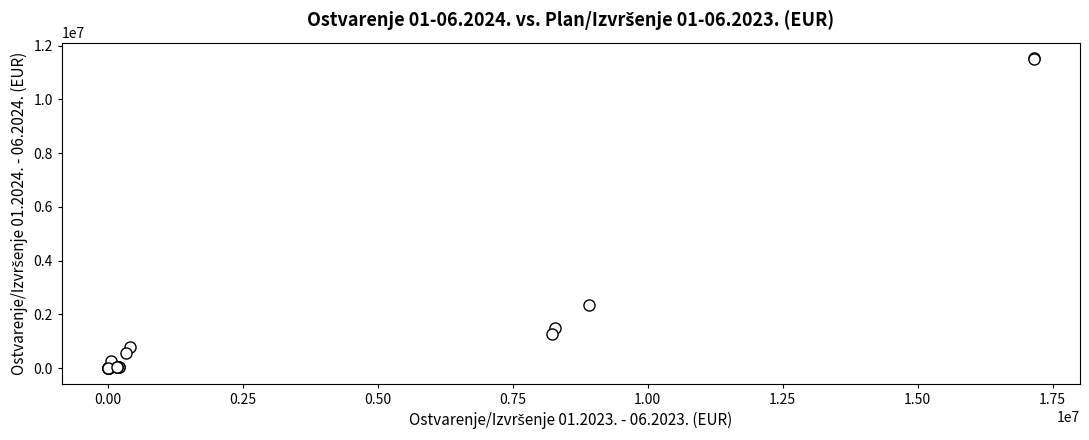

What Y value in the scatter plot is closest to 5768150?

2343697.3